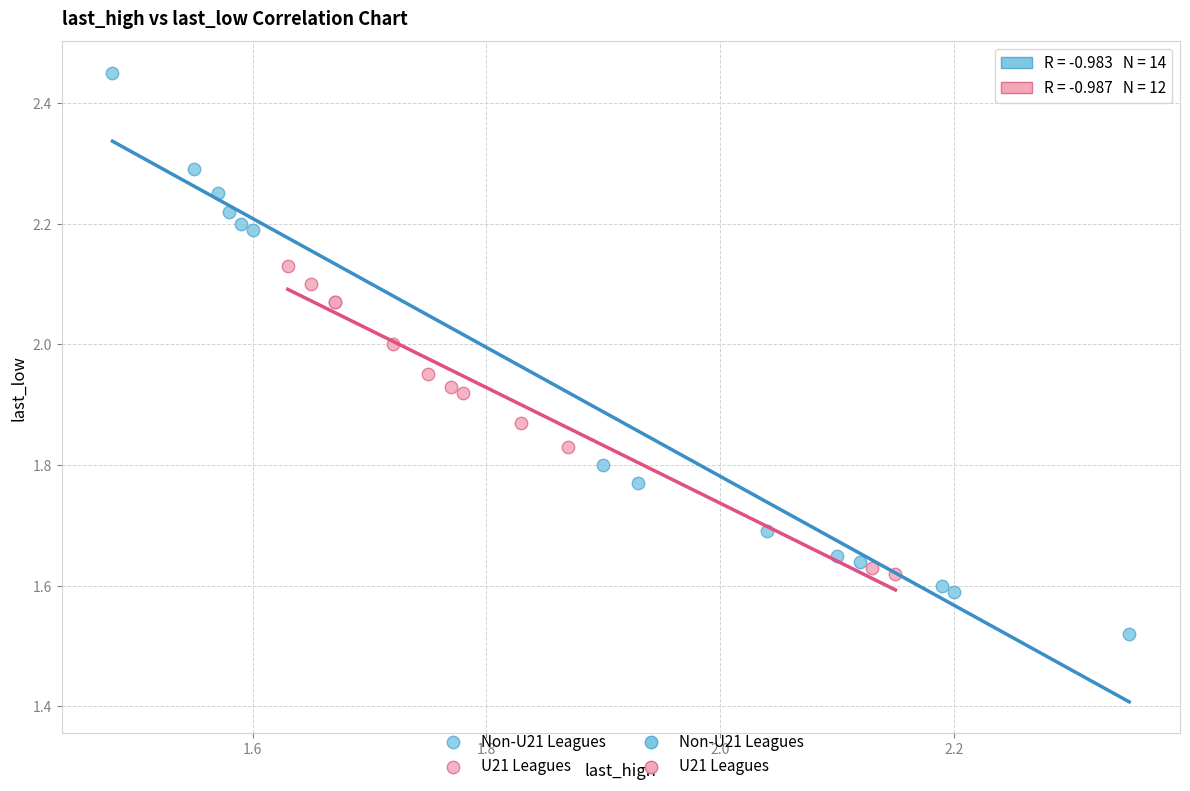

Which series has the widest spread of Y values?

Non-U21 Leagues